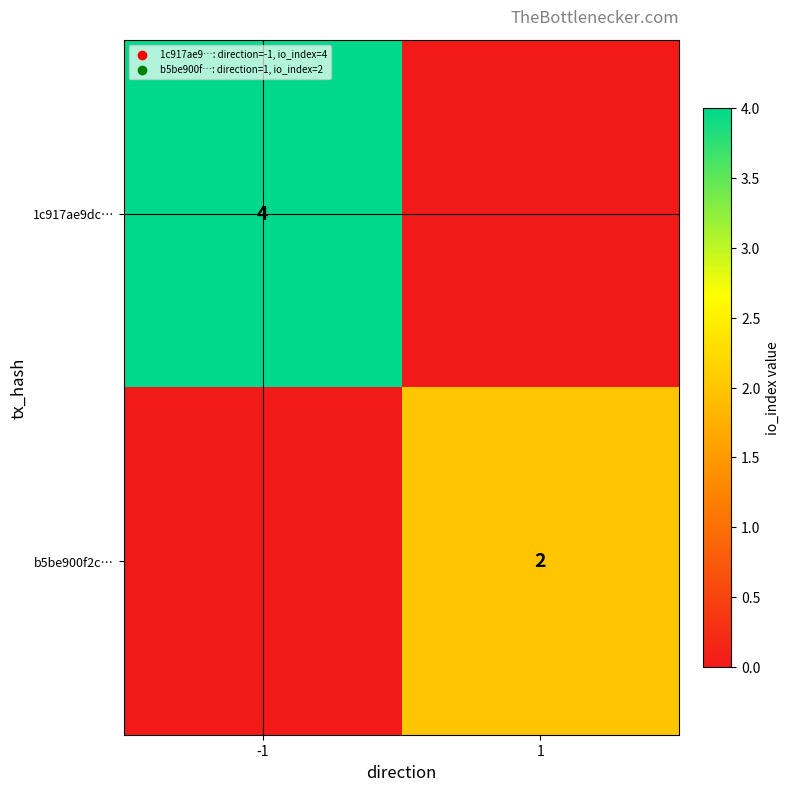

Which label corresponds to the largest value in the chart?

-1